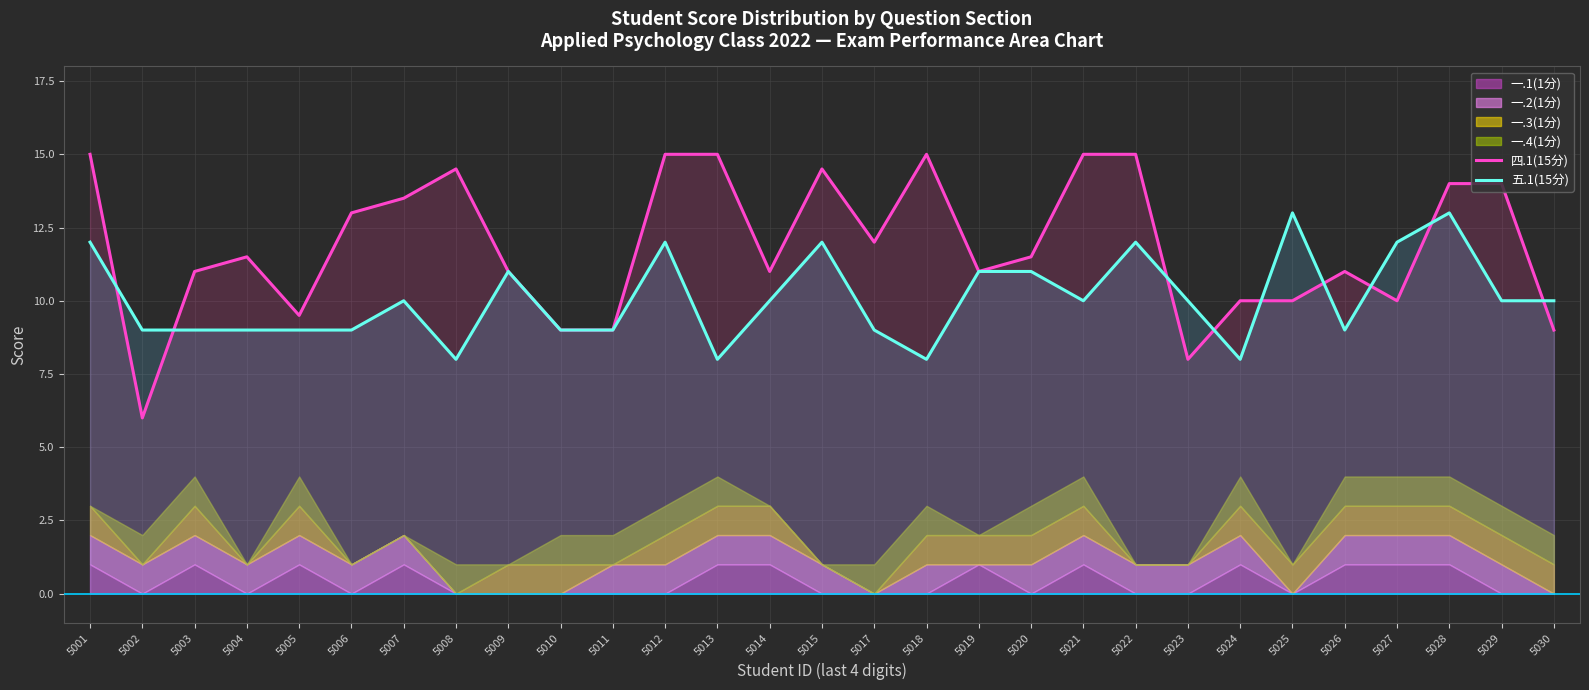

In 五.1(15分), how many points are lower than both neighbors (excluding endpoints)?

6